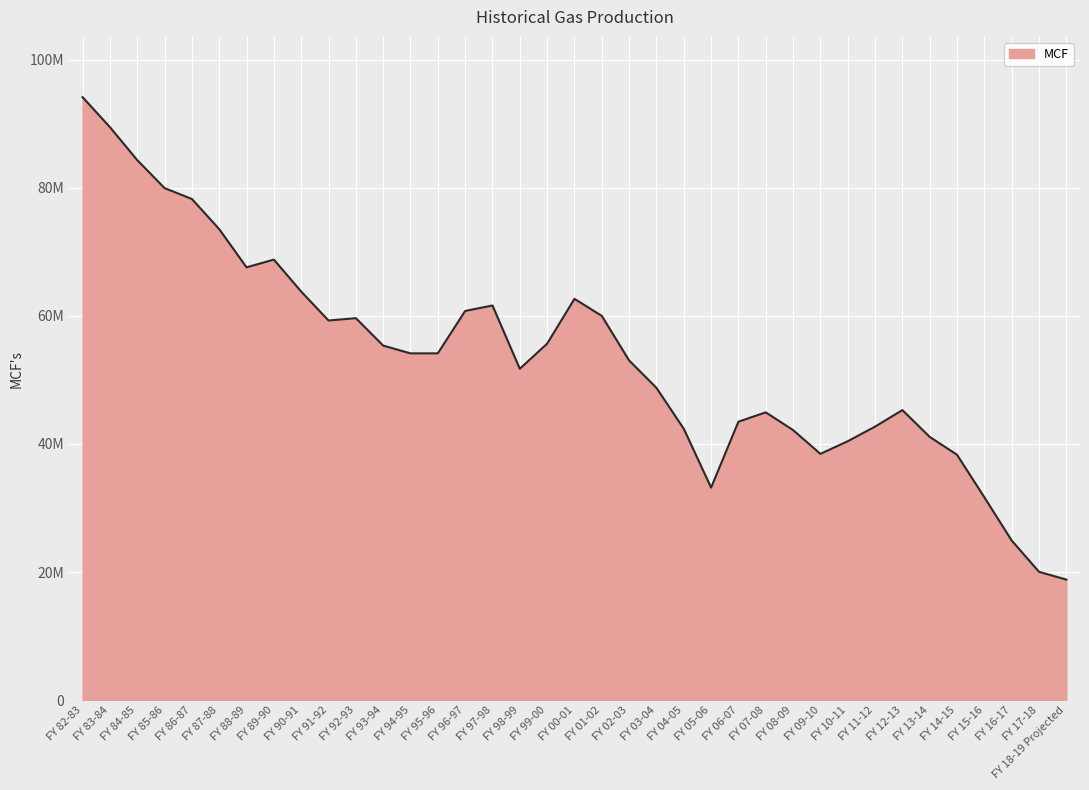

What is the difference between the second highest and second lowest values?

69415998.1